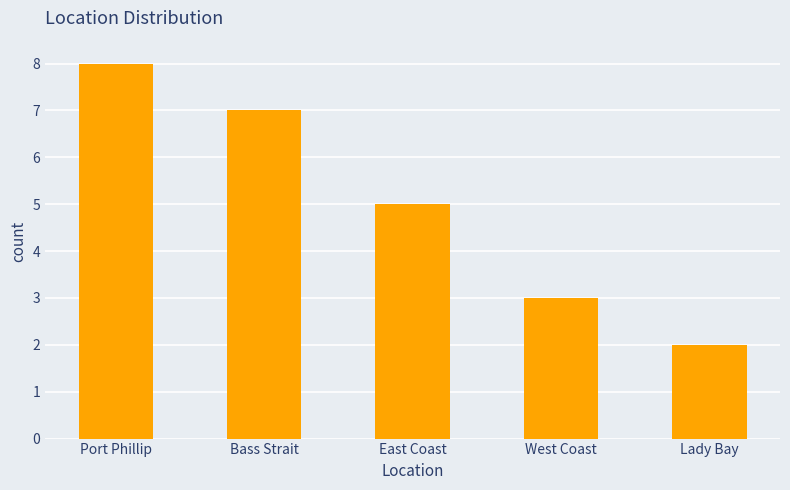

Are the bars grouped side by side (vs. stacked)?

No